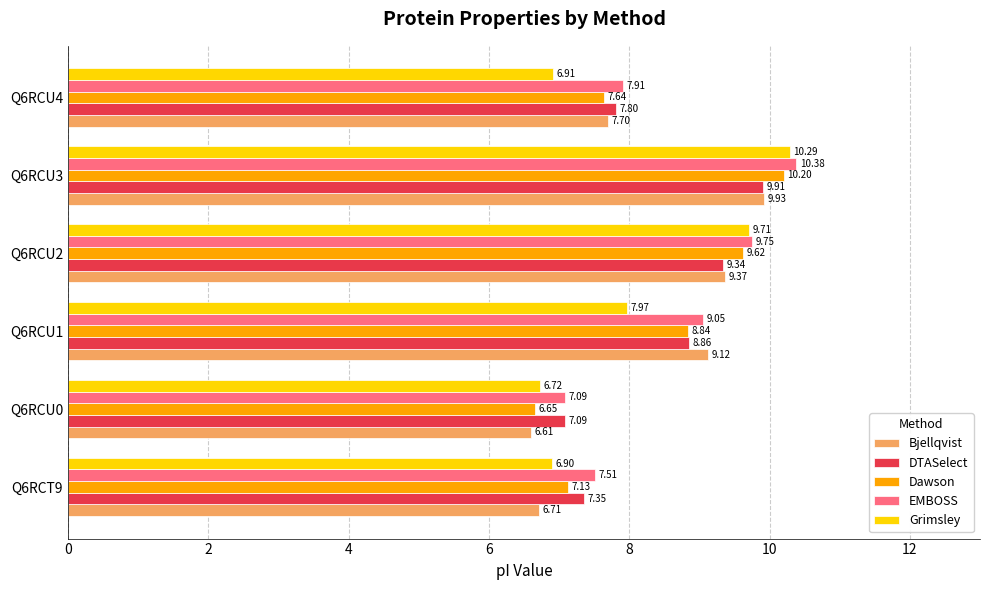

What are all the series names shown in the legend?

Bjellqvist, DTASelect, Dawson, EMBOSS, Grimsley